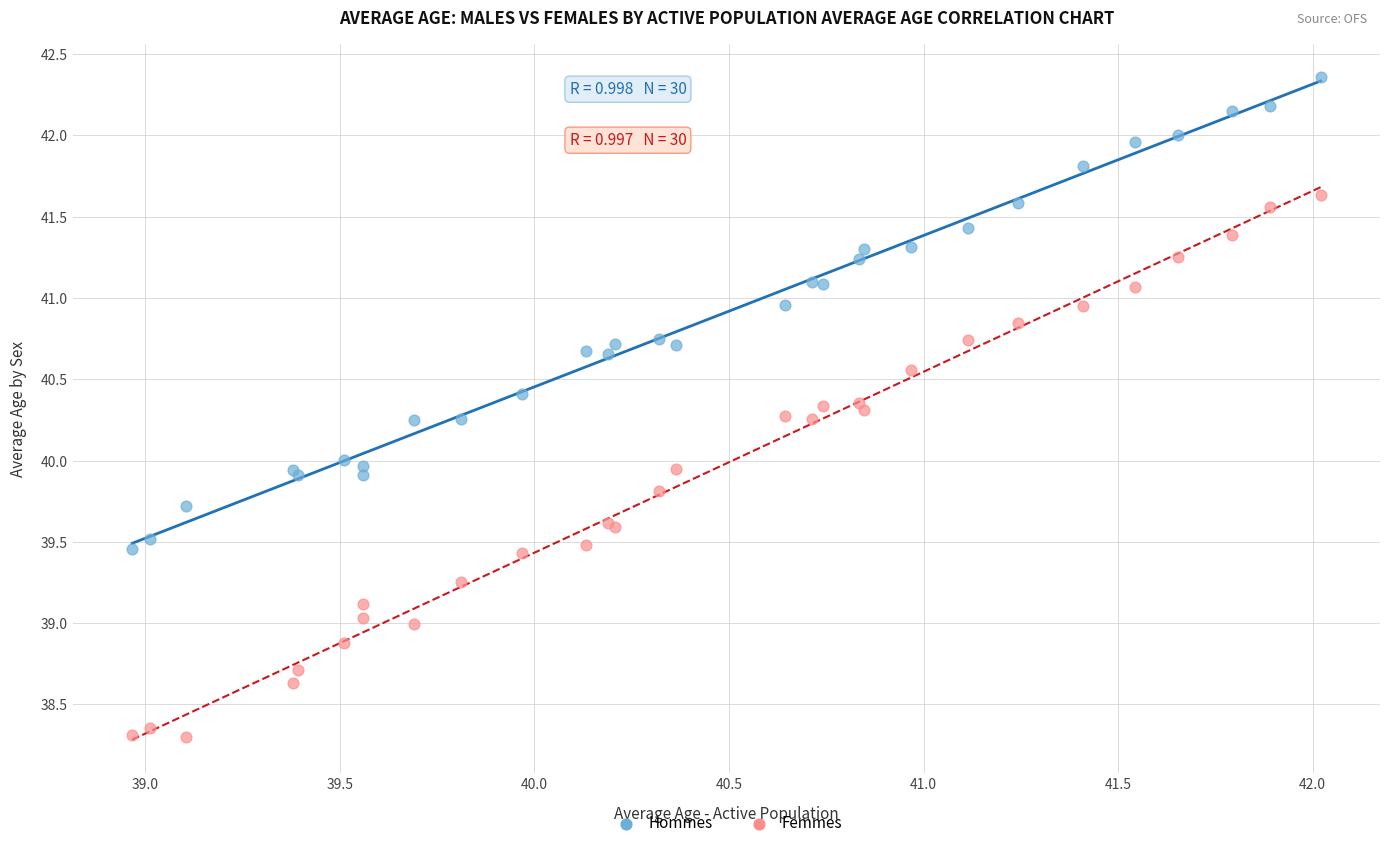

Which series has the widest spread of Y values?

Femmes